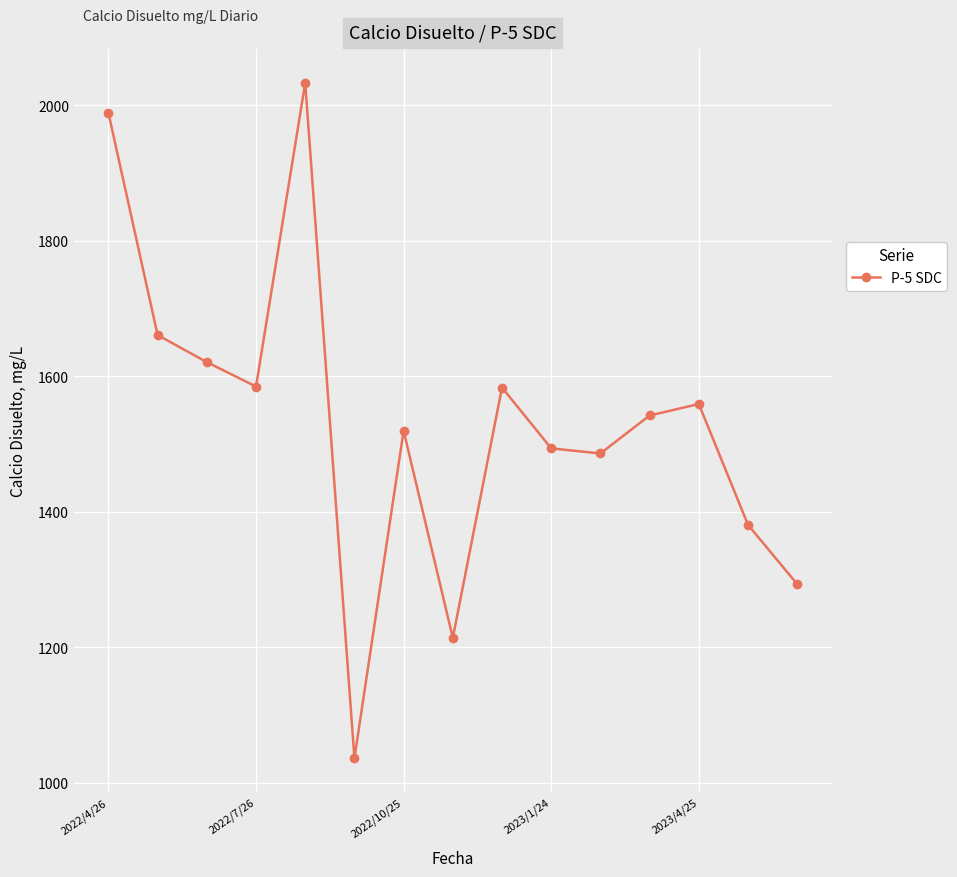

What is the average value?

1533.1